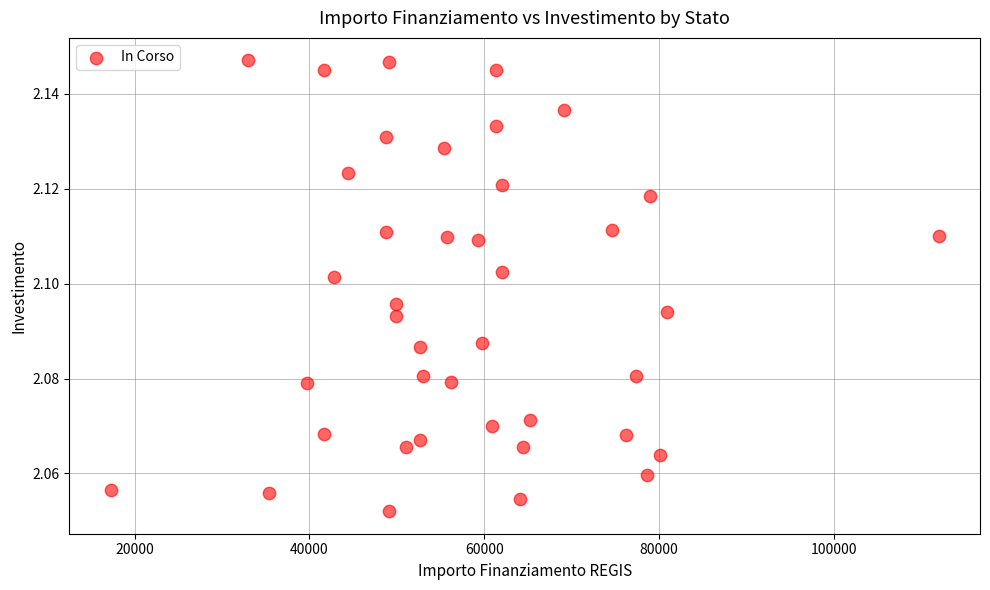

What is the range of X values (max minus min)?

94665.7